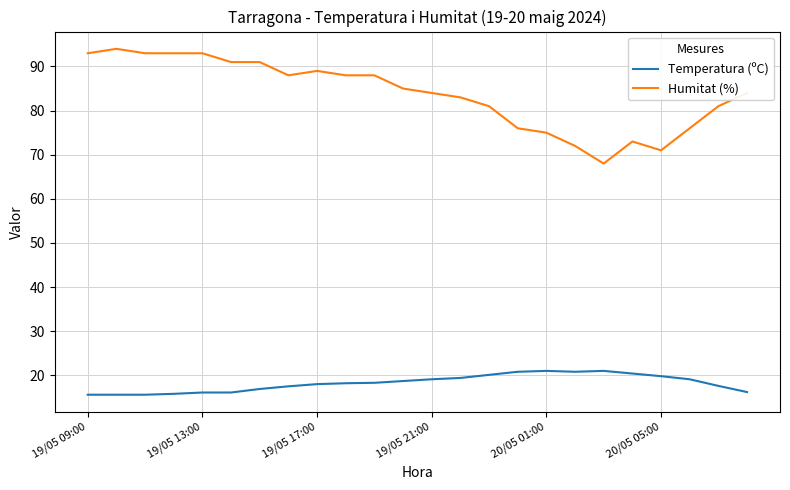

Which series has the largest range (max minus min)?

Humitat (%)